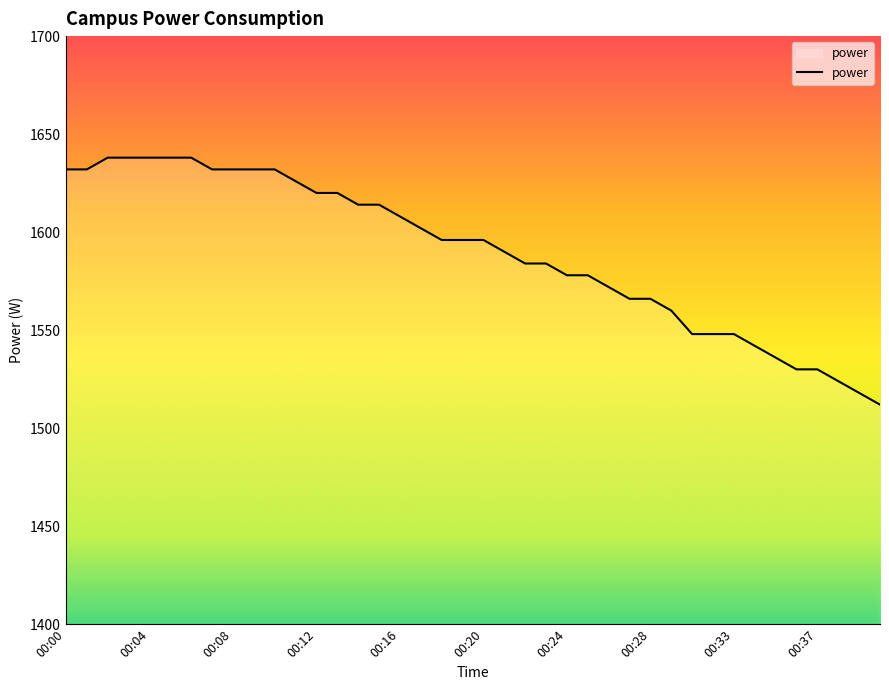

What is the maximum value shown in the chart?

1638